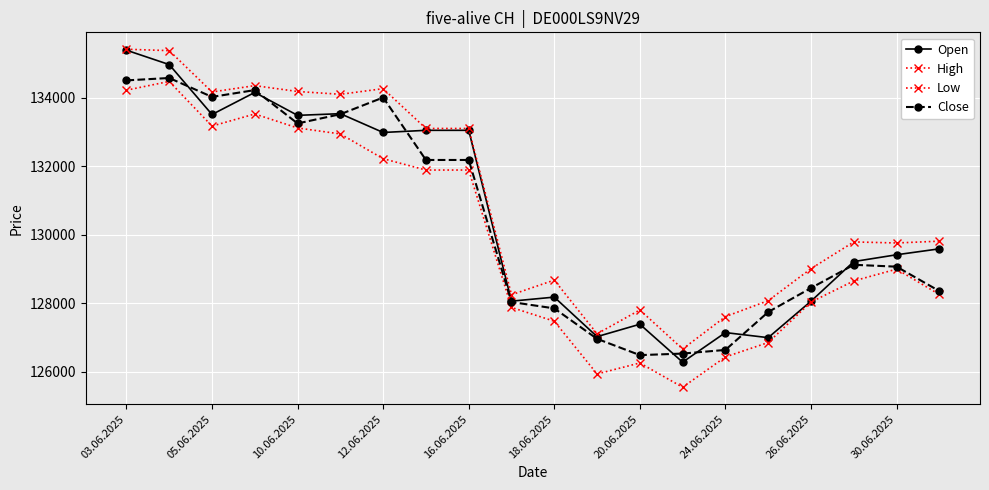

How many lines are shown in the chart?

4